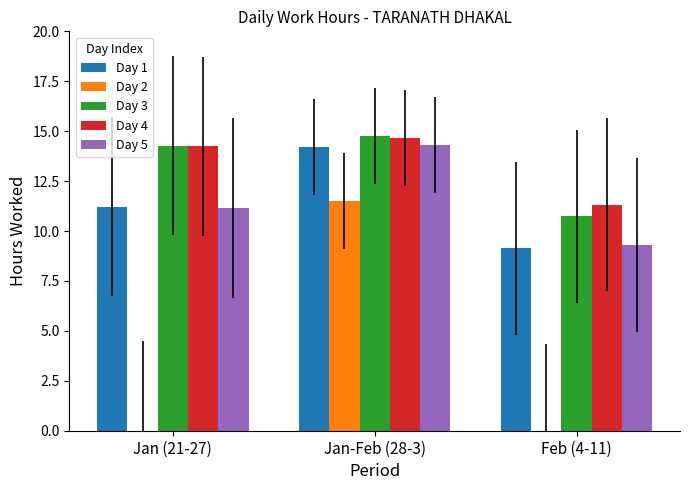

What is the greatest value displayed?

14.8